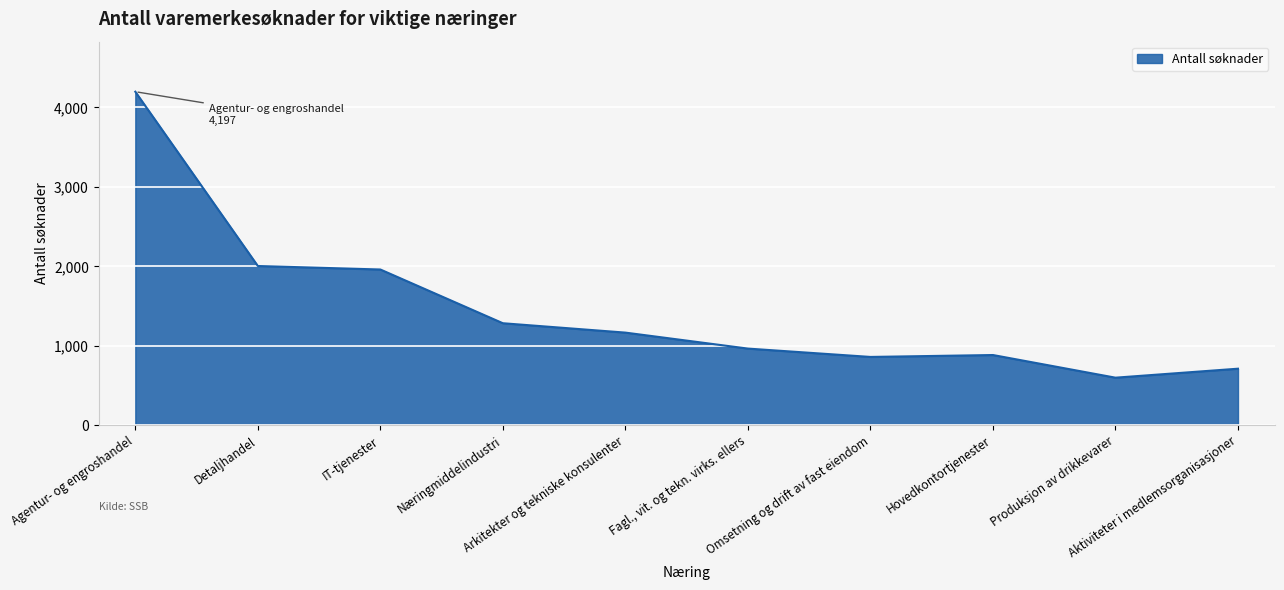

What is the smallest value displayed?

599